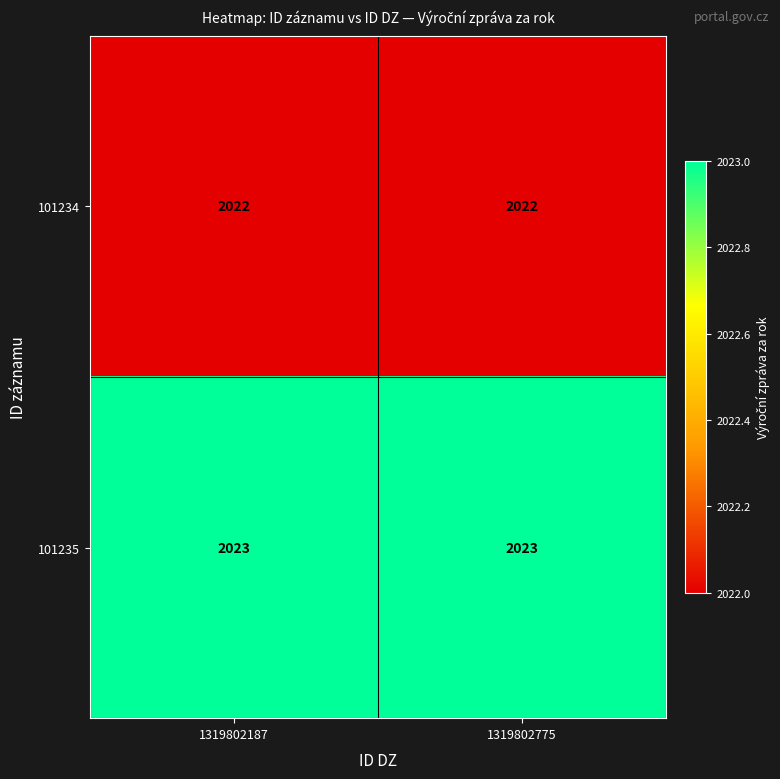

What is the total value across all series at 1319802187?

4045